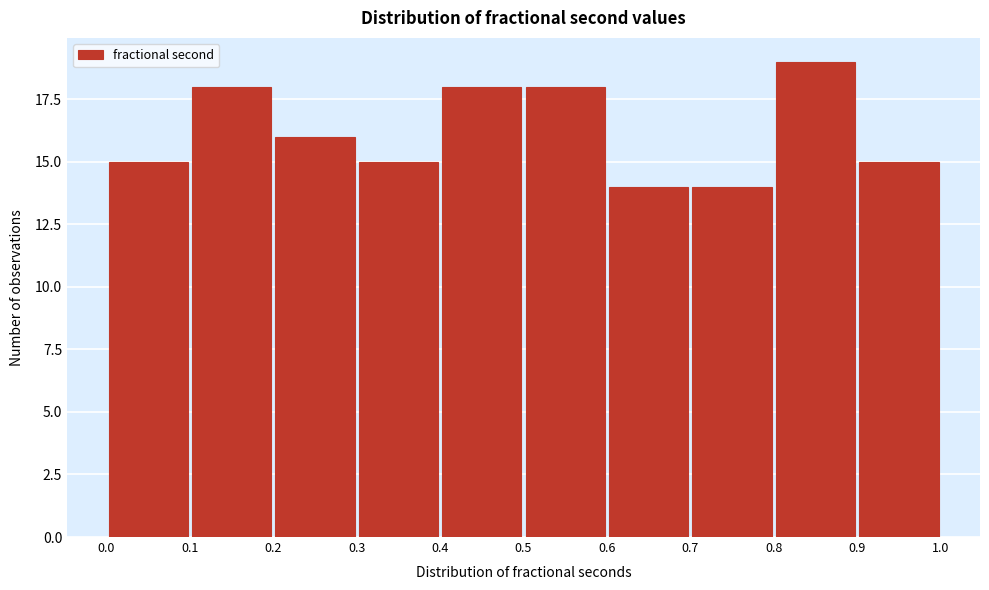

Over which range of the x-axis is the bar tallest?

0.8 to 0.9